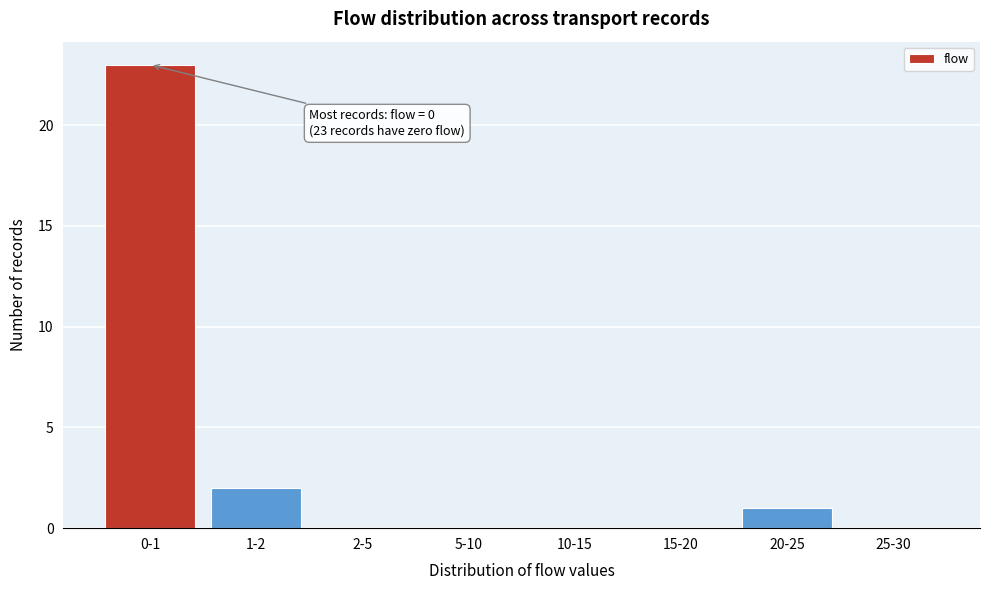

Reading right to left, transcribe all the data shown in this chart.

25-30=0	20-25=1	15-20=0	10-15=0	5-10=0	2-5=0	1-2=2	0-1=23